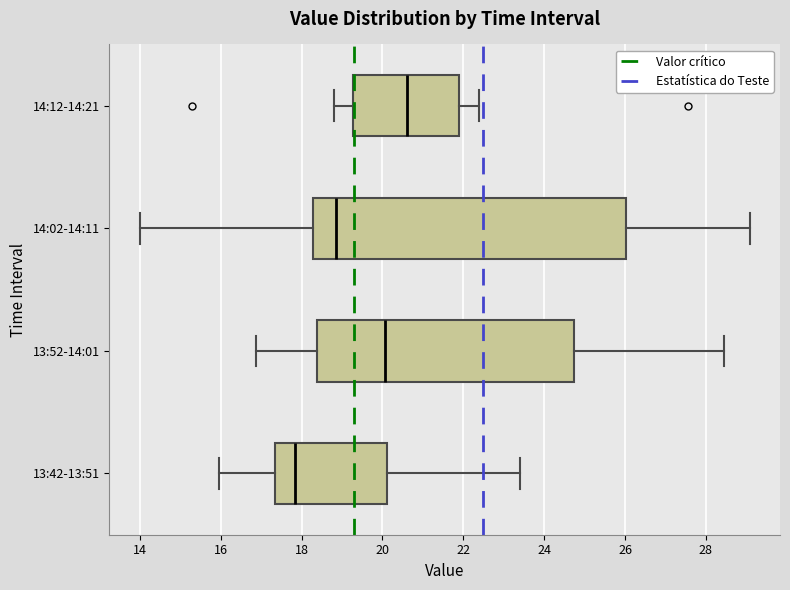

Which box is the widest, from its left edge to its right edge?

14:02-14:11